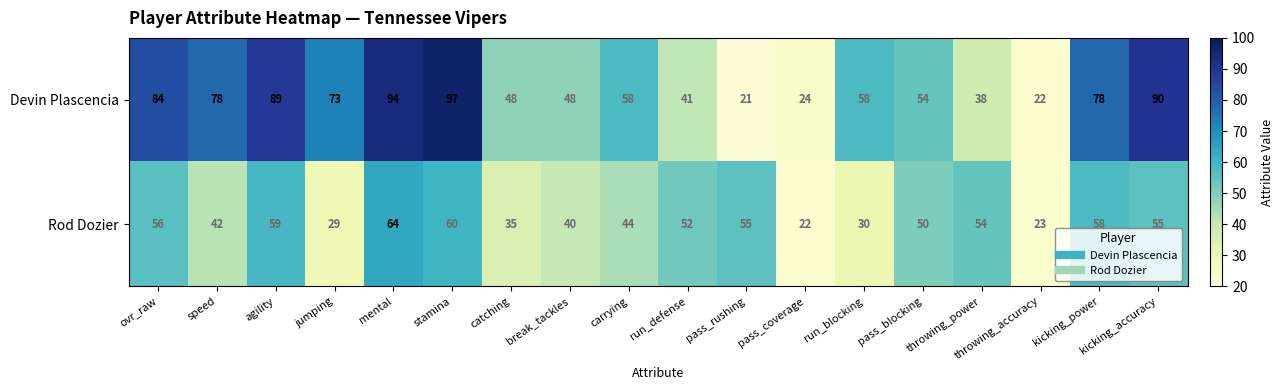

List the series in order of their overall mean, highest first.

Devin Plascencia, Rod Dozier